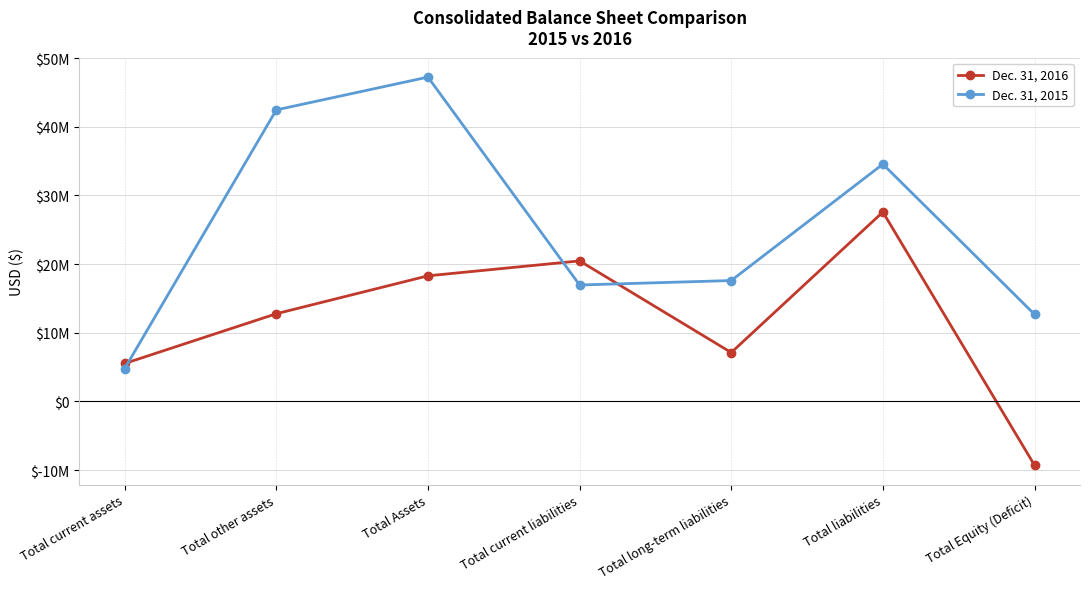

Is it true that Dec. 31, 2016 equals 8107319 at Total current assets?

False